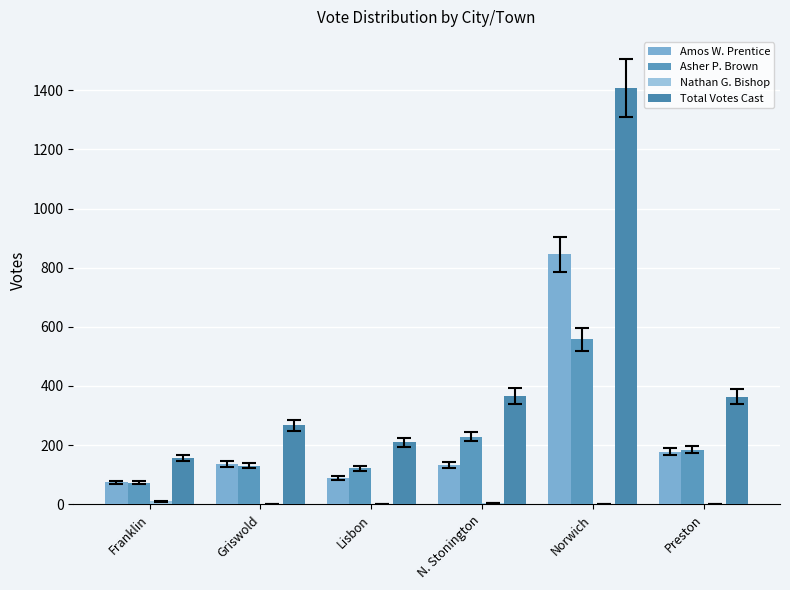

What is the maximum value shown in the chart?

1407